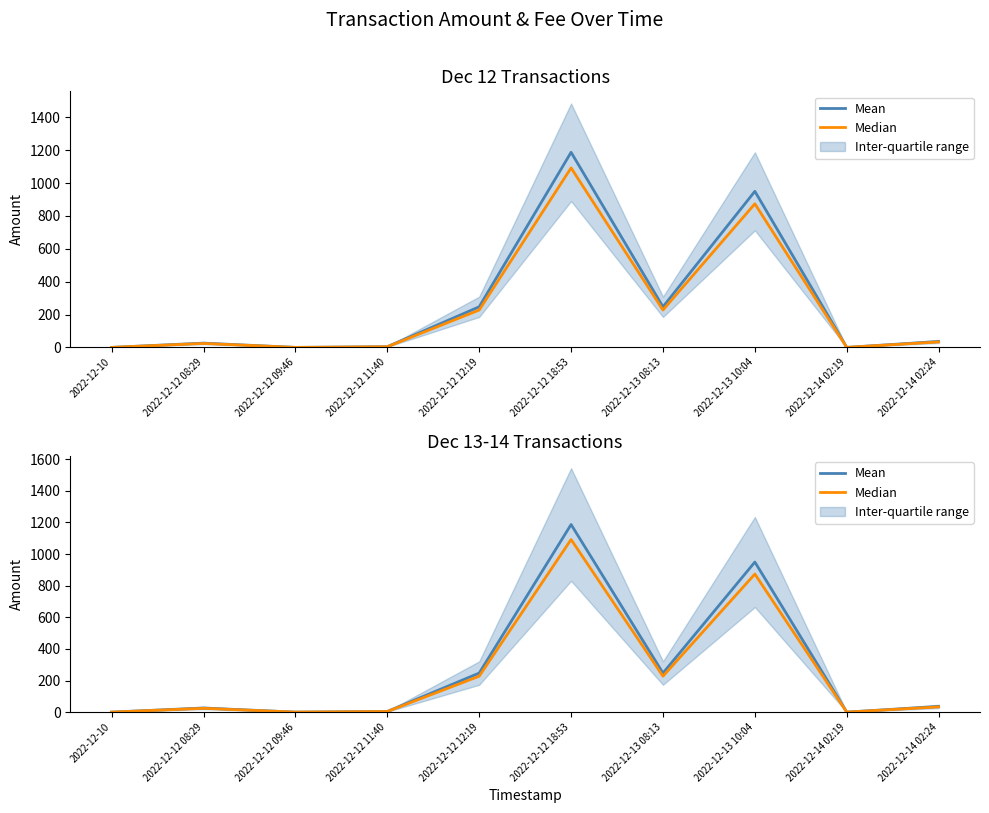

What position from the left is 2022-12-14 02:24?

10